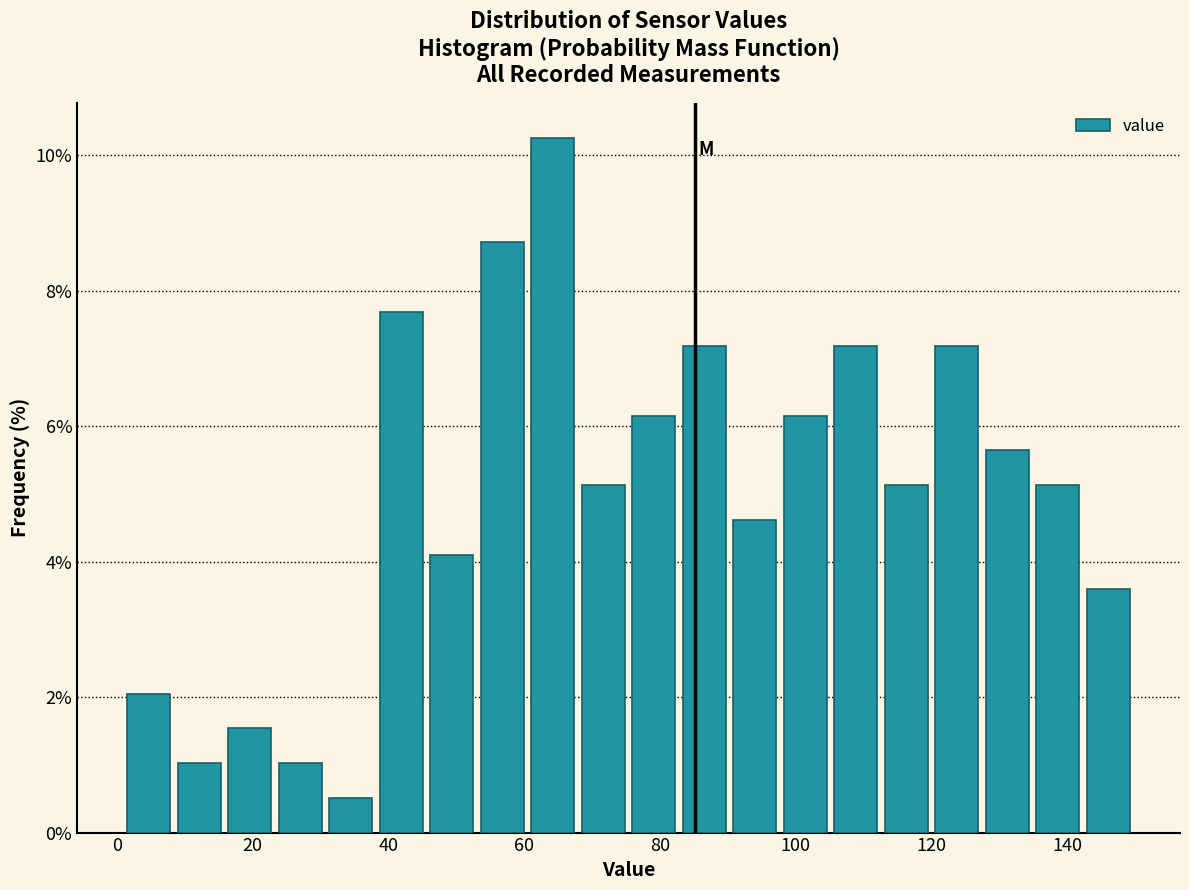

Read against the x-axis, roughly where is the centre of the tallest bar?

64